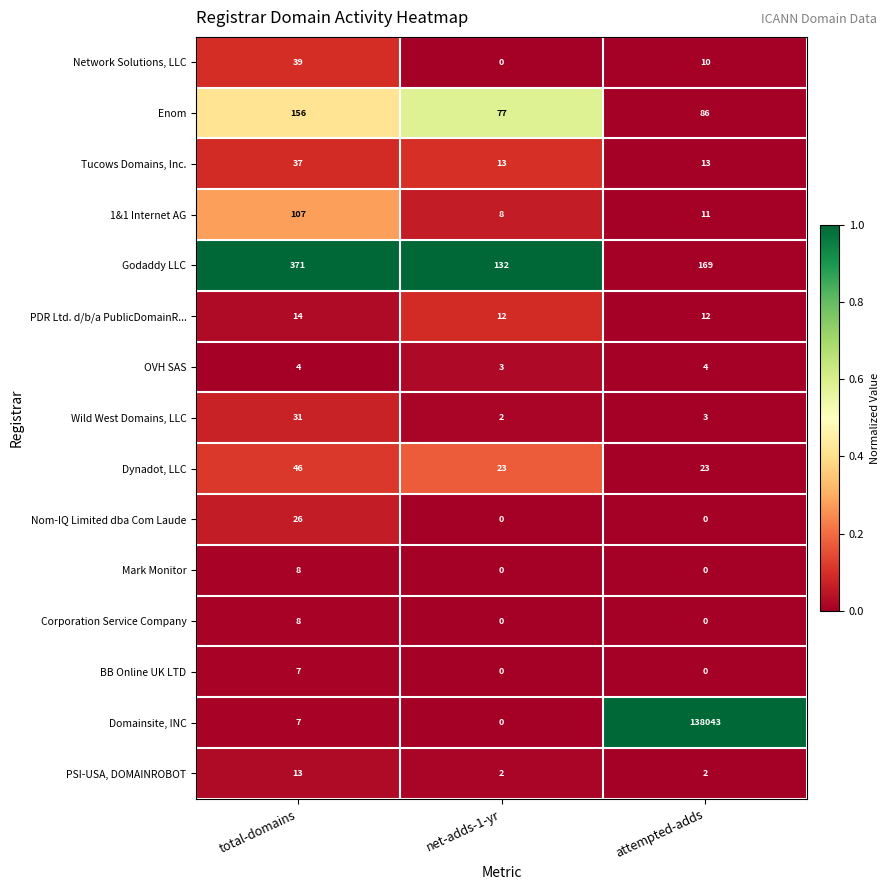

At how many categories does at least one series exceed 0?

3